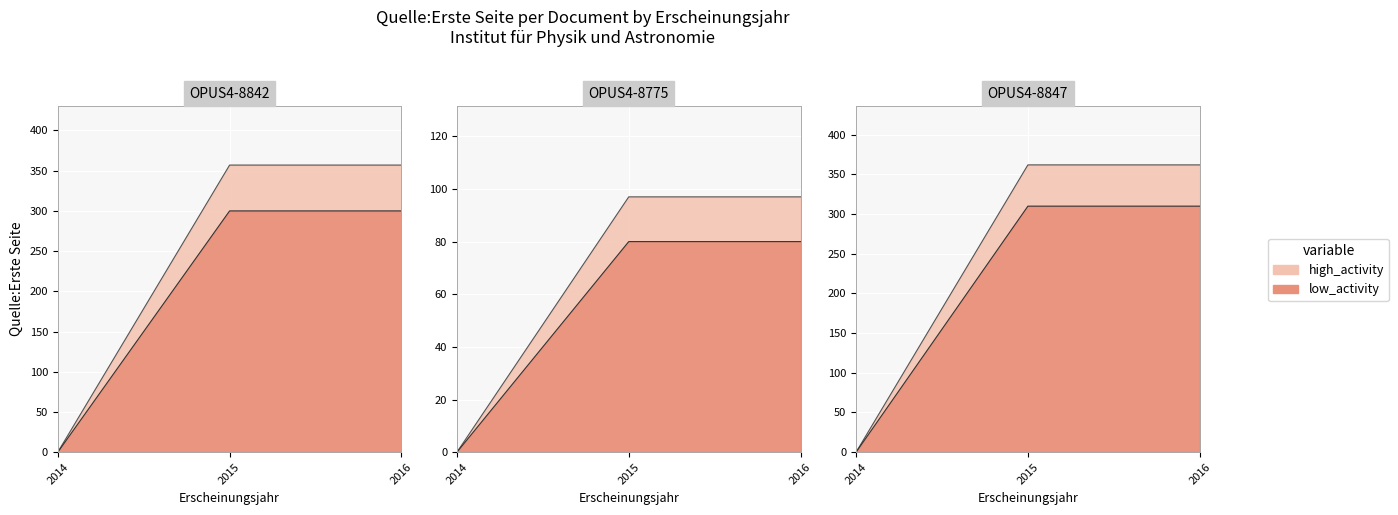

Reading left to right, list all the values displayed in this chart.

OPUS4-8842=357	OPUS4-8775=97	OPUS4-8847=362